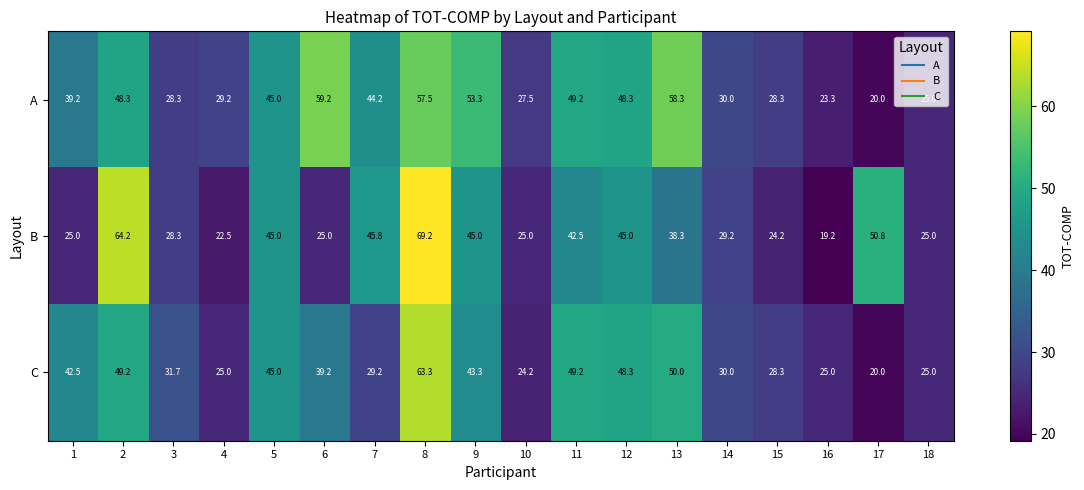

Read the B value at 8.

69.2